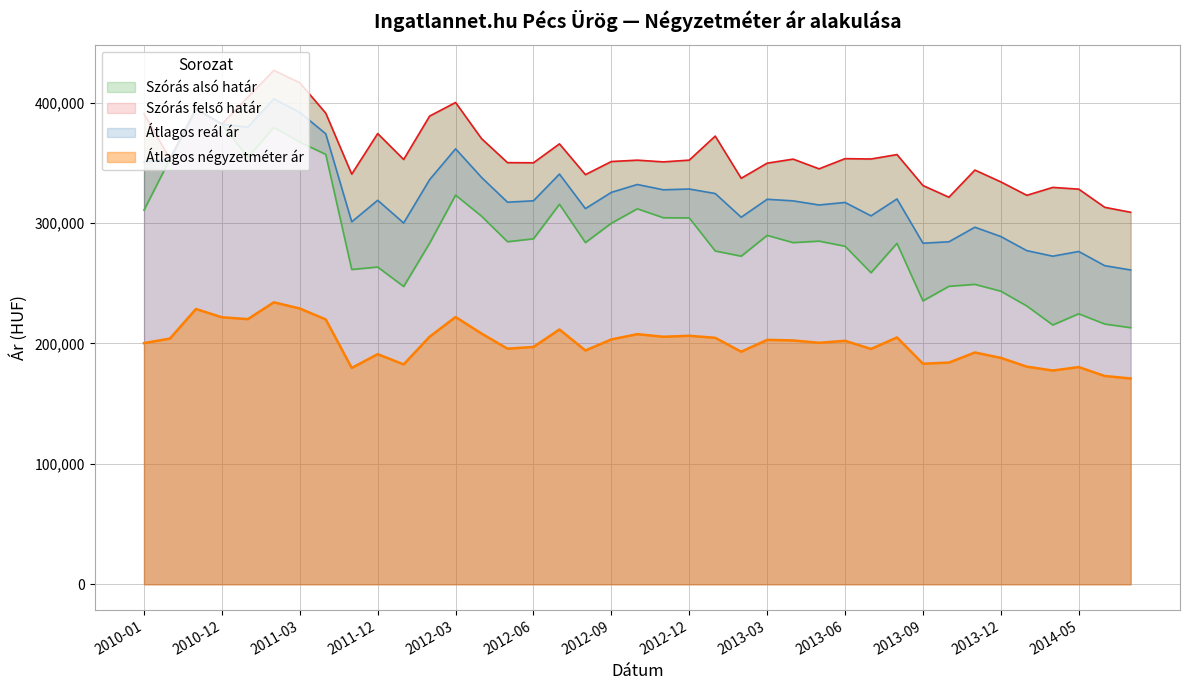

How many values in the Szórás alsó határ series are below 283735?

19